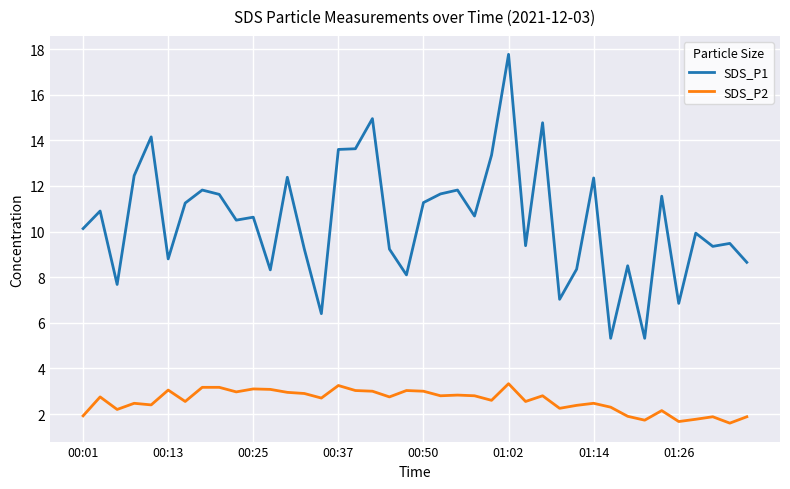

Which series has the largest total across all categories?

SDS_P1